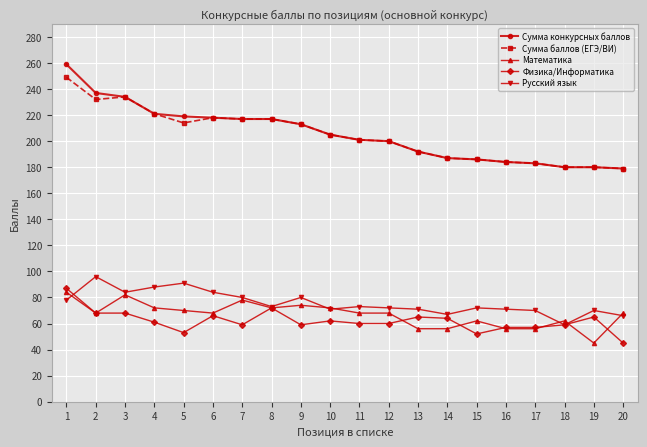

What is the average value of the Математика series?

67